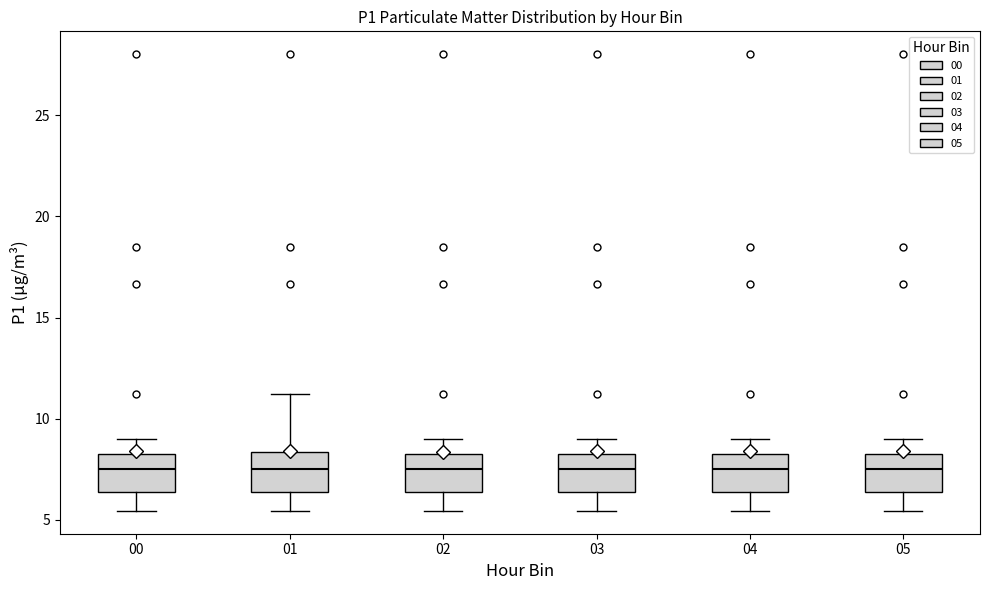

Reading left to right, transcribe this box plot: for each box, give where its median line is, the range the box spans, and where its two whiskers end, as read against the y-axis. The values are not printed on the chart, so give them approximately, as read against the axis.

00: median 7.5, box 6.5 to 8.5, whiskers 5.5 to 9.0
01: median 7.5, box 6.5 to 8.5, whiskers 5.5 to 11.0
02: median 7.5, box 6.5 to 8.5, whiskers 5.5 to 9.0
03: median 7.5, box 6.5 to 8.5, whiskers 5.5 to 9.0
04: median 7.5, box 6.5 to 8.5, whiskers 5.5 to 9.0
05: median 7.5, box 6.5 to 8.5, whiskers 5.5 to 9.0